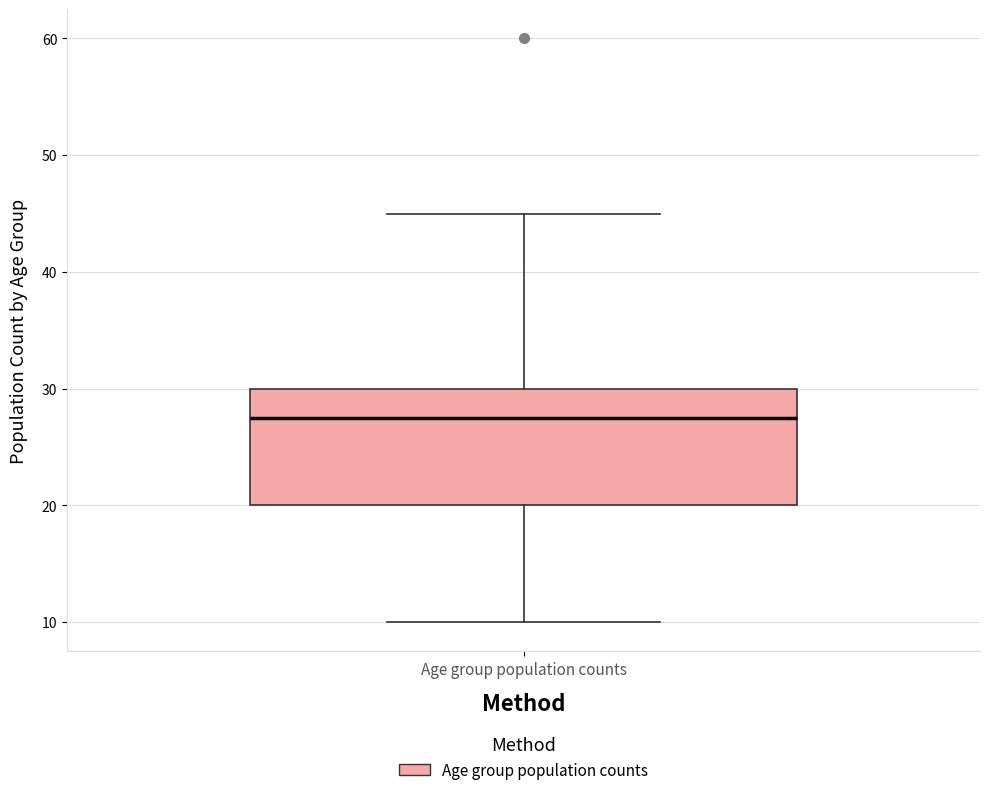

Transcribe this box plot: give where the median line is, the range the box spans, and where the two whiskers end, as read against the y-axis. The values are not printed on the chart, so give them approximately, as read against the axis.

median 28, box 20 to 30, whiskers 10 to 45